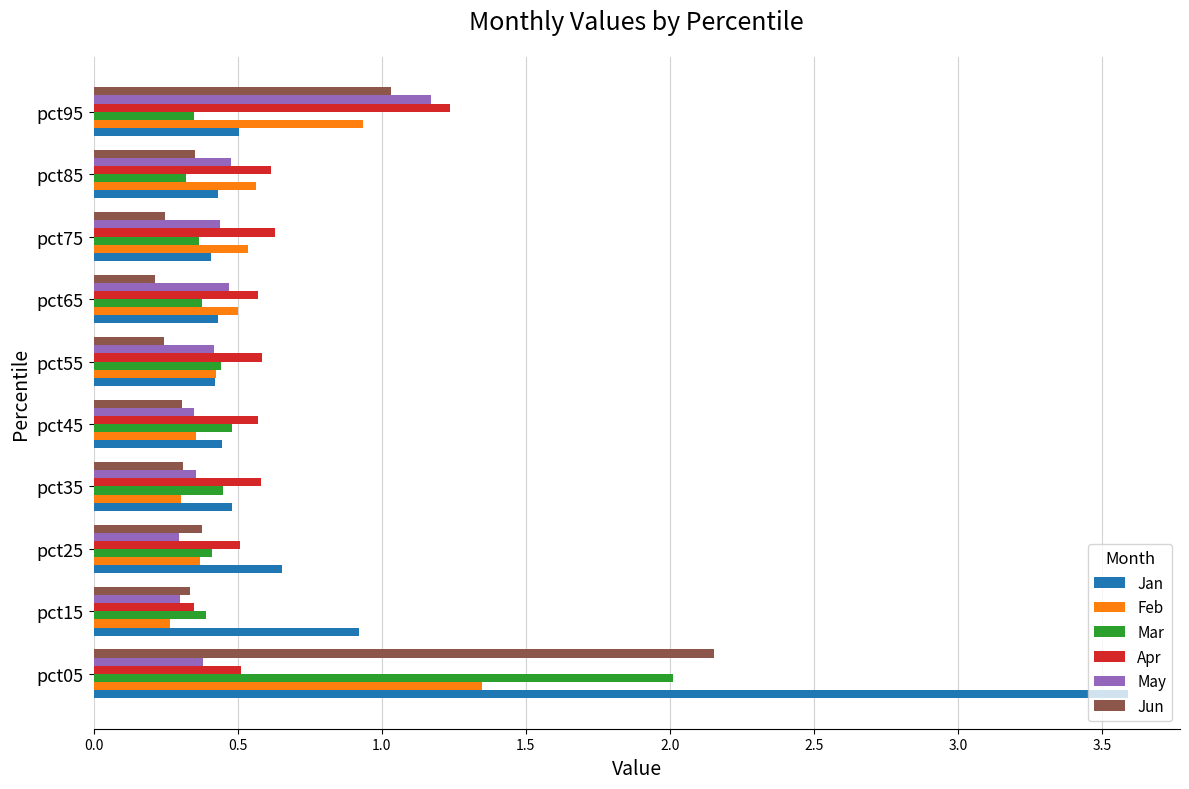

At which category is the sum across all series the highest?

pct05